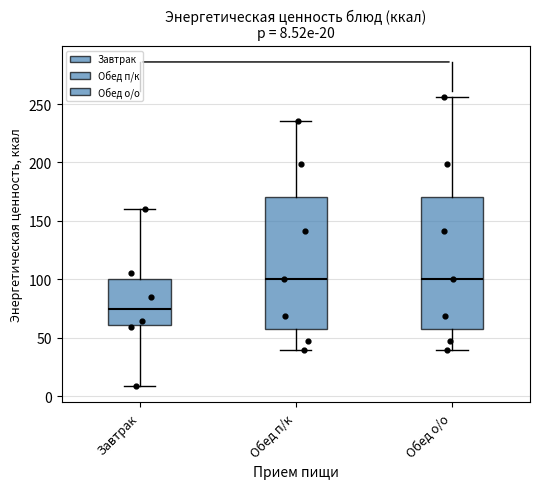

Which box has the lowest median line?

Завтрак